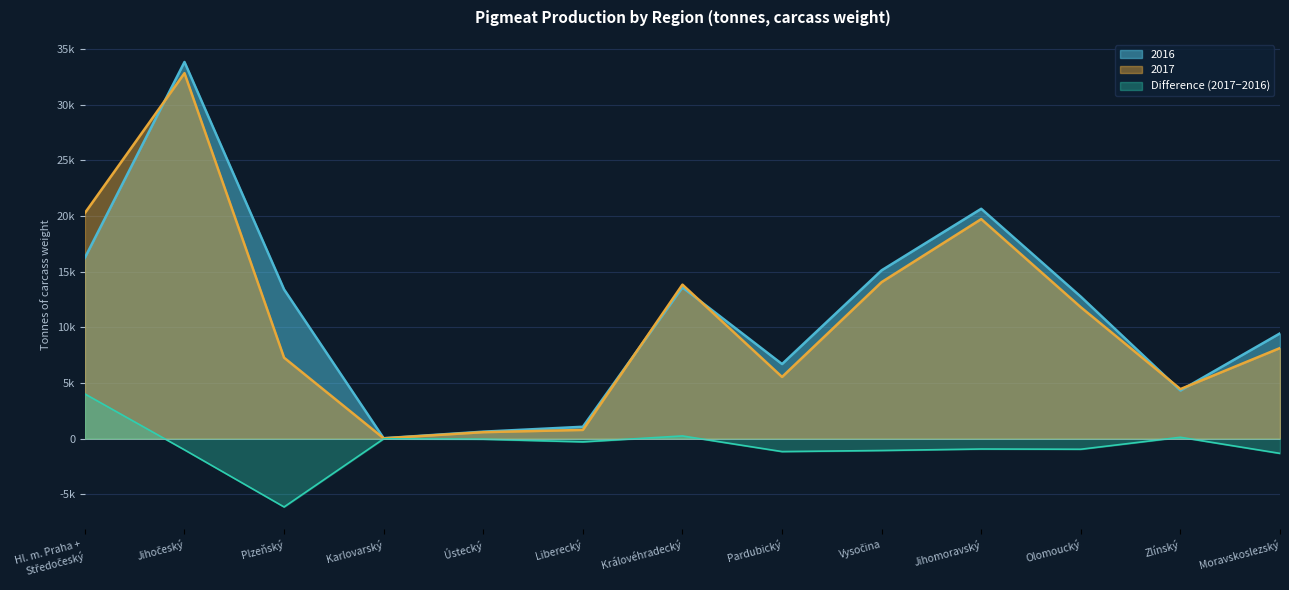

Reading left to right, what are all the values shown in this chart?

2016: 16252	33835	13406	42	633	1072	13591	6705	15124	20650	12755	4328	9460
2017: 20272	32833	7276	34	586	788	13838	5548	14064	19723	11808	4456	8140